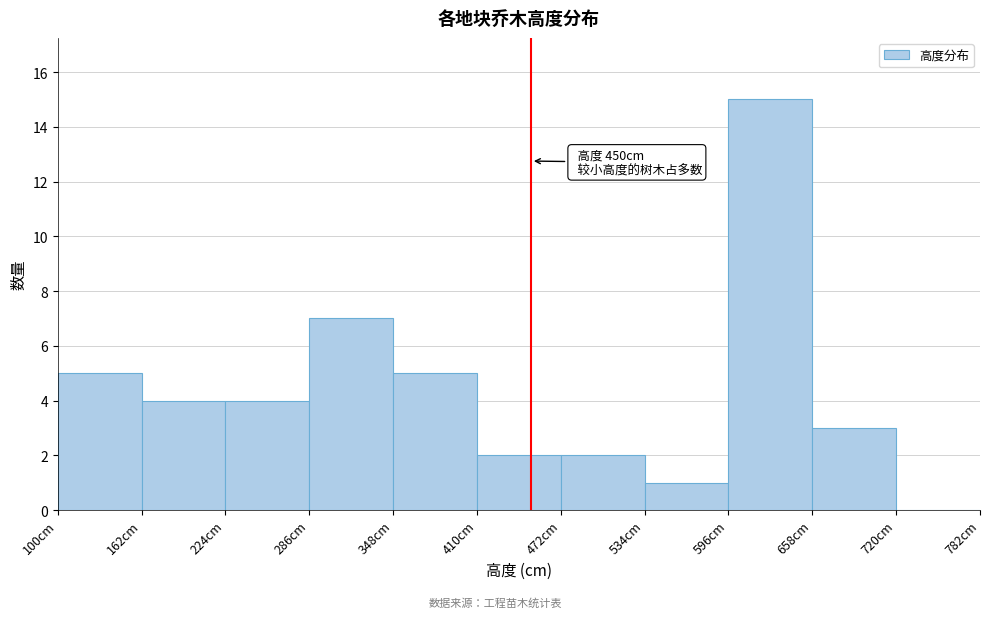

Which range on the x-axis has the tallest bar?

596 to 658